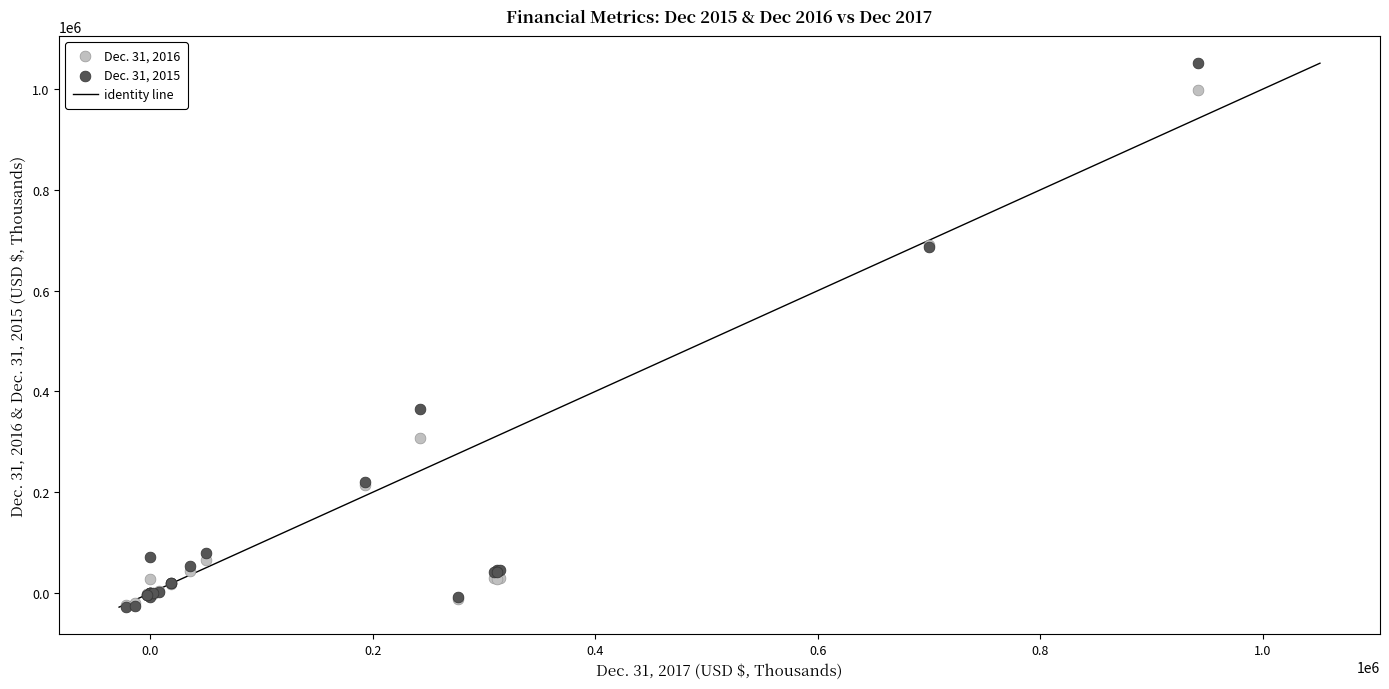

Which series reaches the maximum Y coordinate?

Dec. 31, 2015